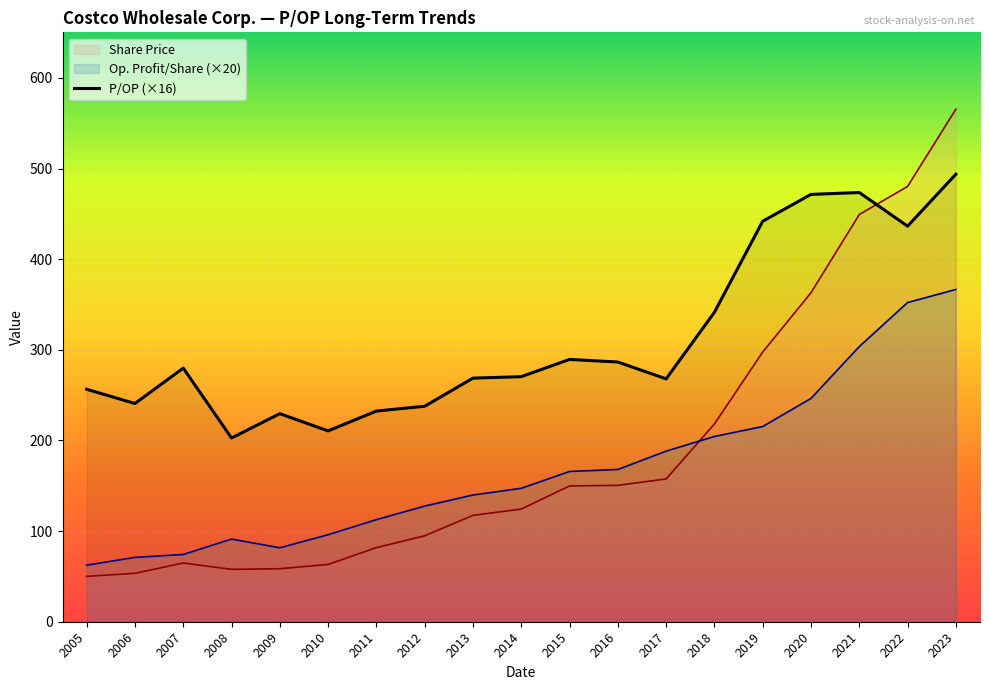

Where do P/OP (×16) and Share Price first cross each other?

2021 and 2022